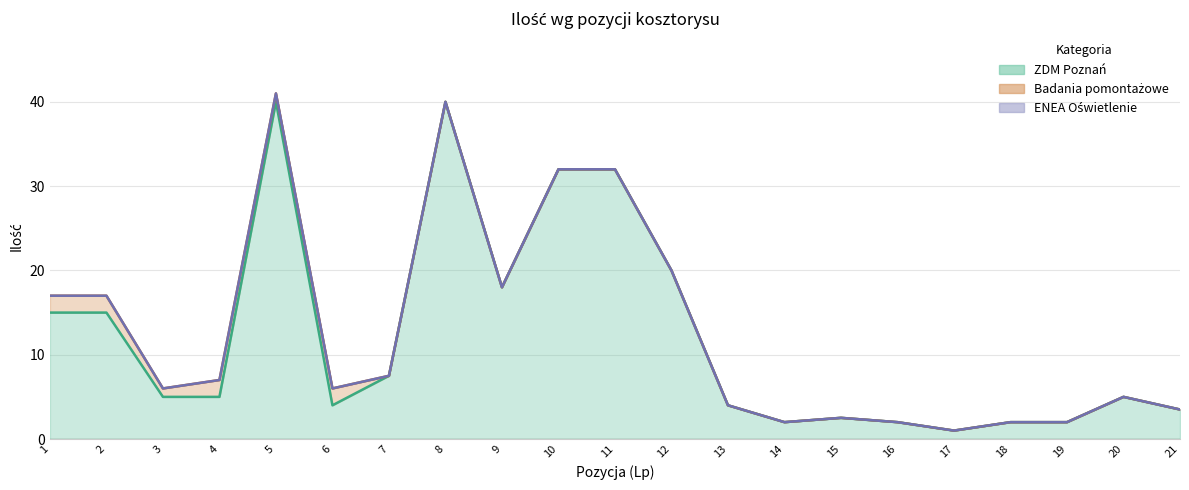

Which series has the largest total across all categories?

Ilość (ZDM Poznań)